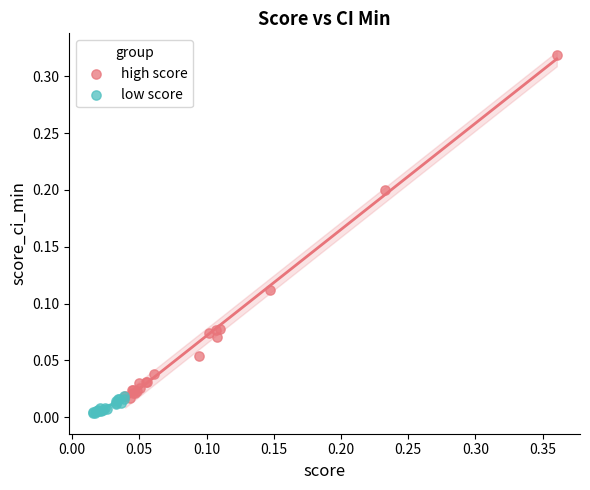

Which series contains the highest Y value?

high score